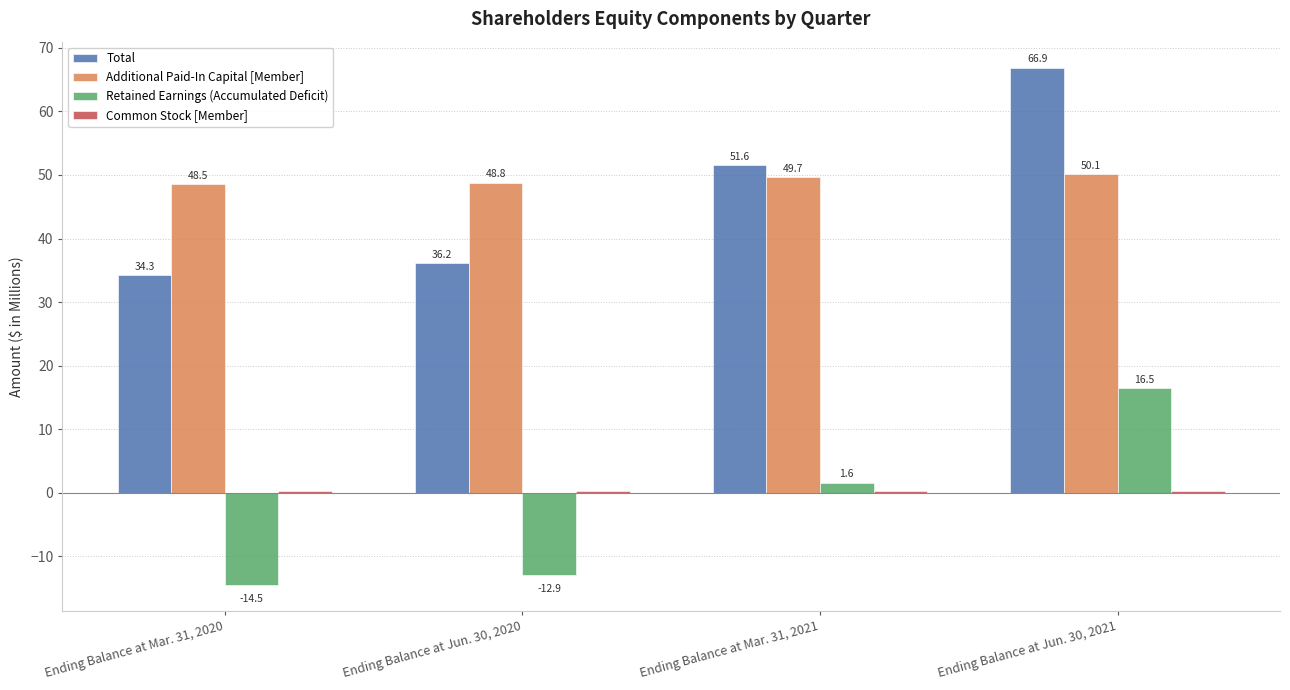

What is the label of the 2nd bar from the right?

Ending Balance at Mar. 31, 2021